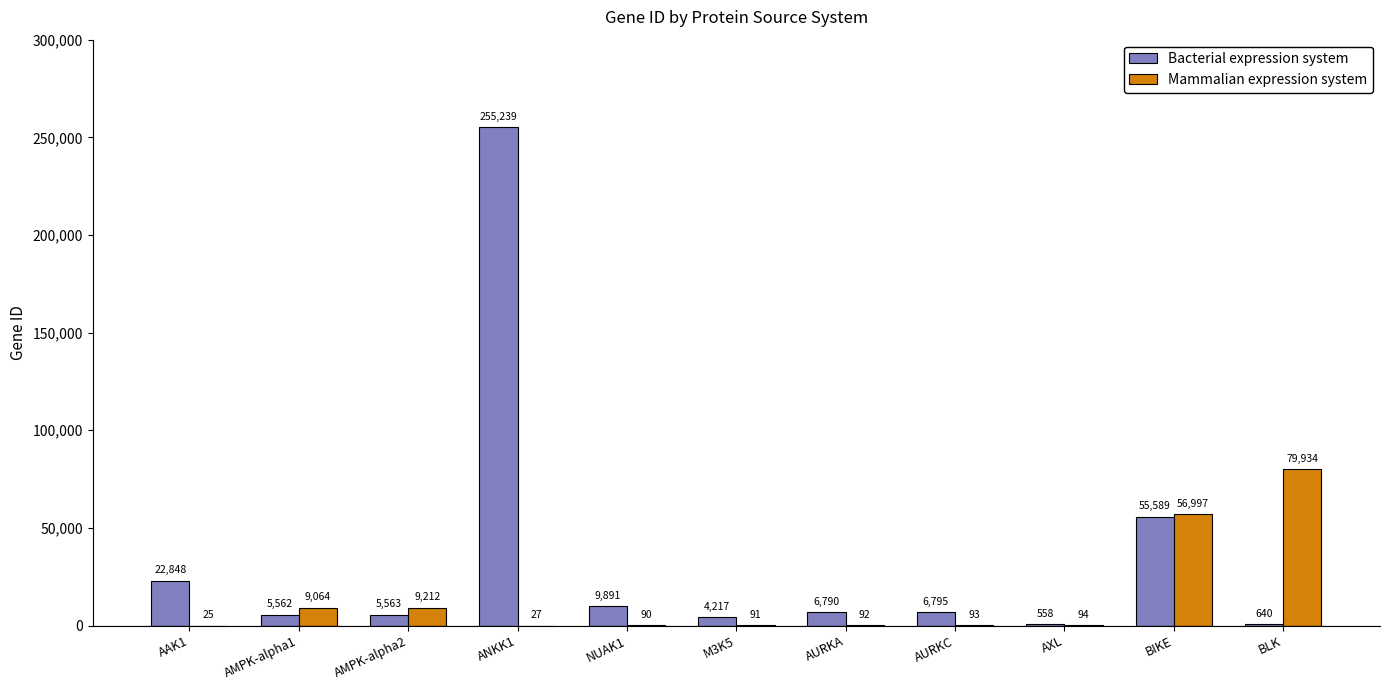

What is the difference between the Mammalian expression system values at BLK and AMPK-alpha2?

70722